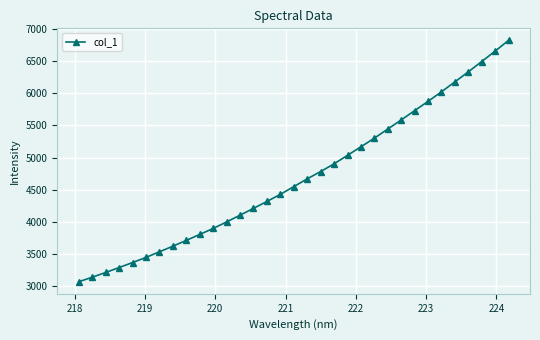

What is the average value?

4688.5